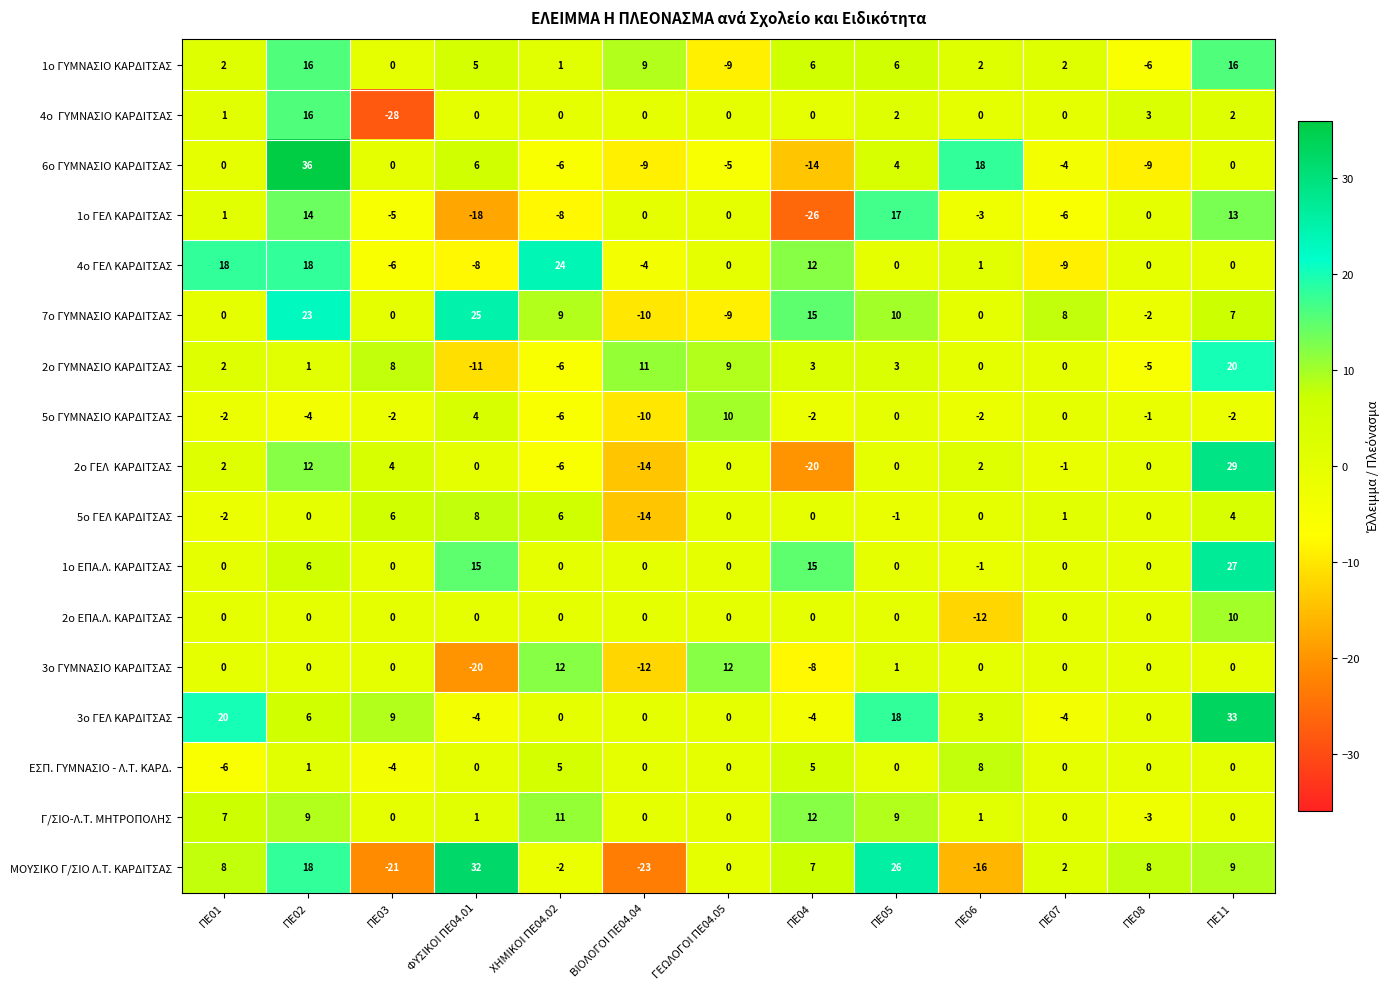

What is the difference between the maximum and second lowest values in the 4ο ΓΕΛ ΚΑΡΔΙΤΣΑΣ series?

32